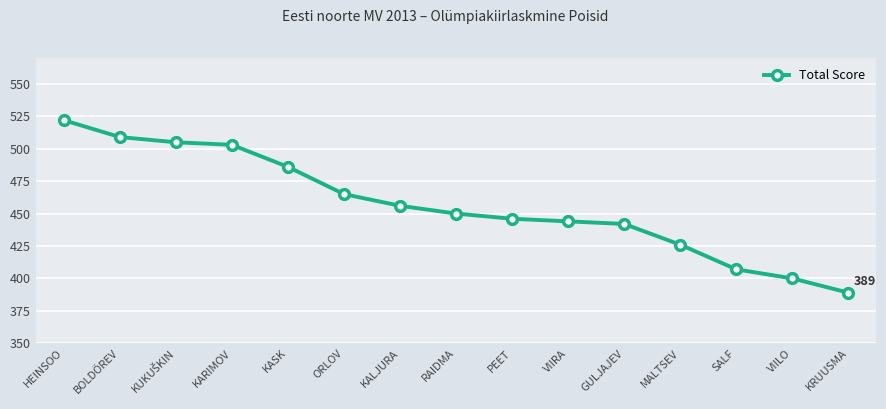

The value at GULJAJEV is 308. True or false?

False